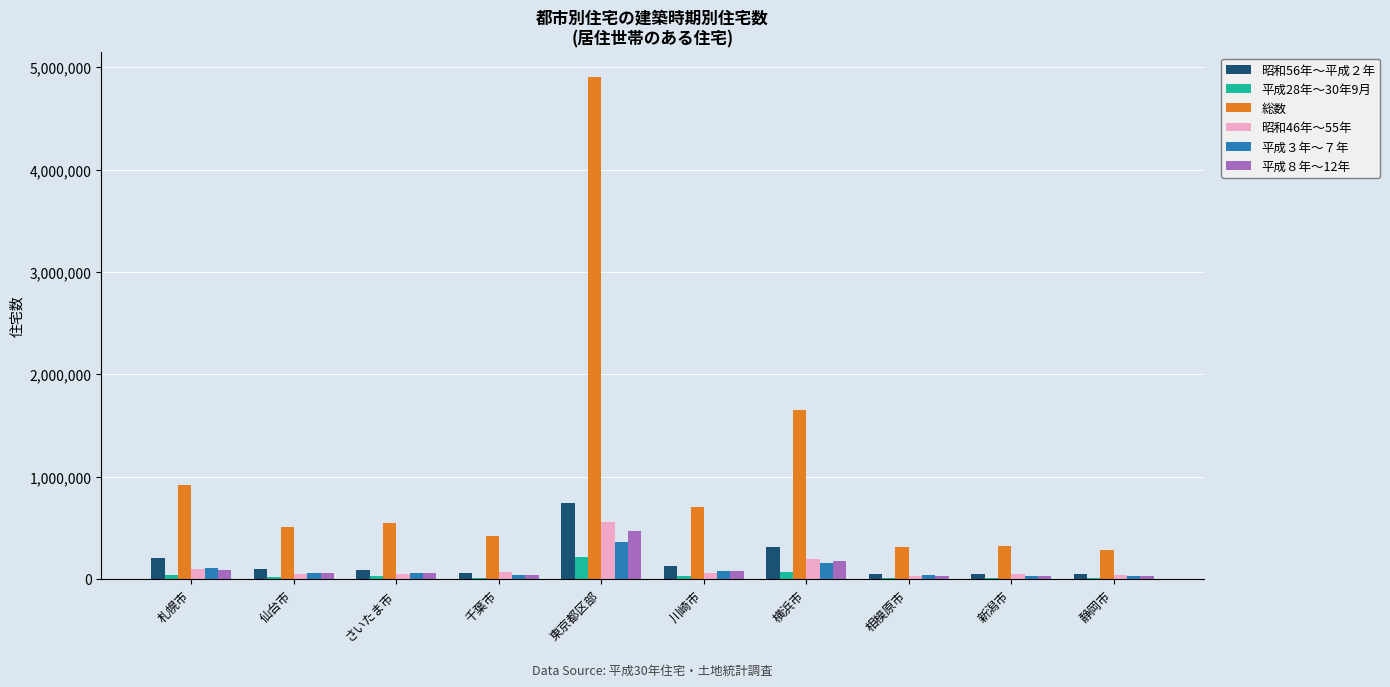

Where does the 平成８年～12年 series first go above 63000?

札幌市